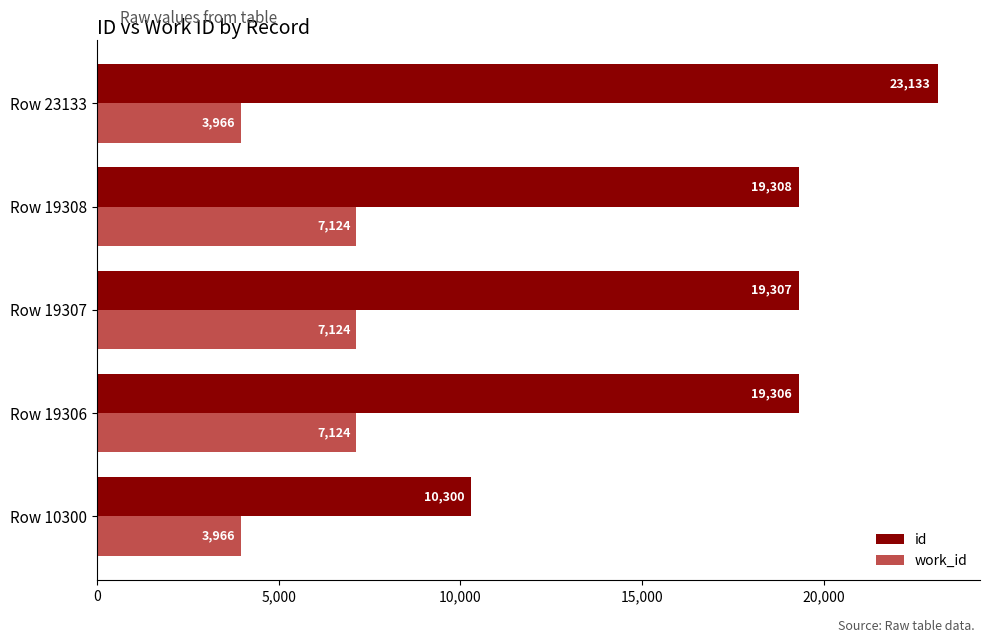

What is the difference between the maximum and minimum values in the work_id series?

3158